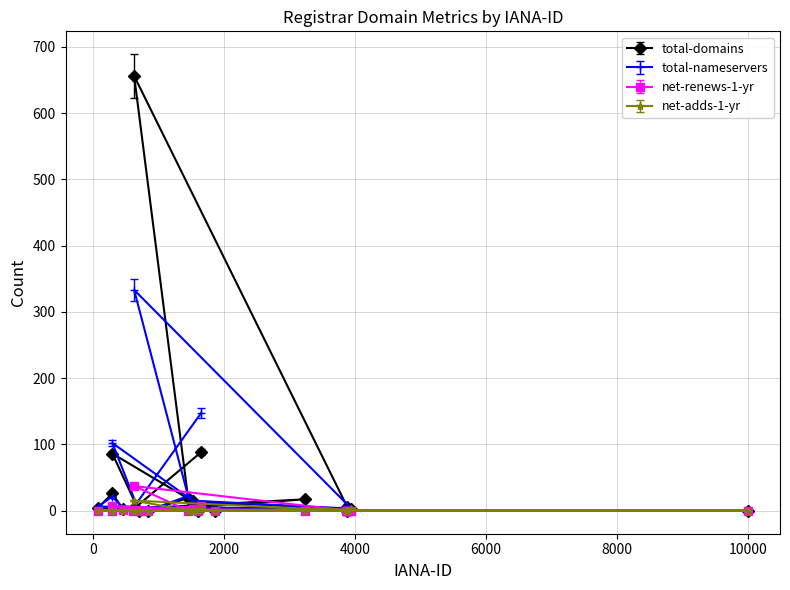

True or false: net-adds-1-yr and total-domains cross at least once.

False